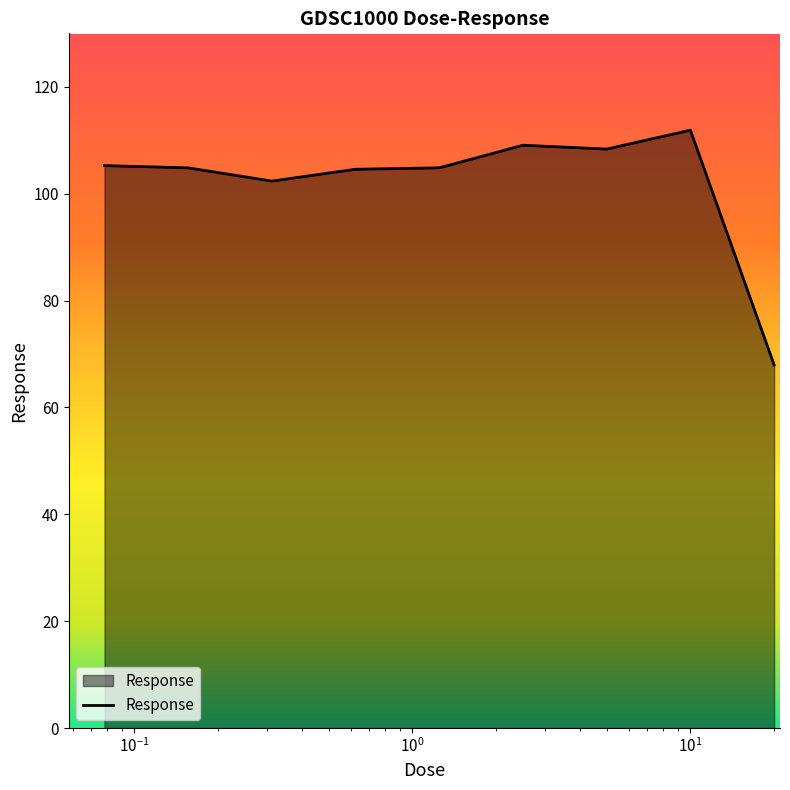

What is the greatest value displayed?

111.9